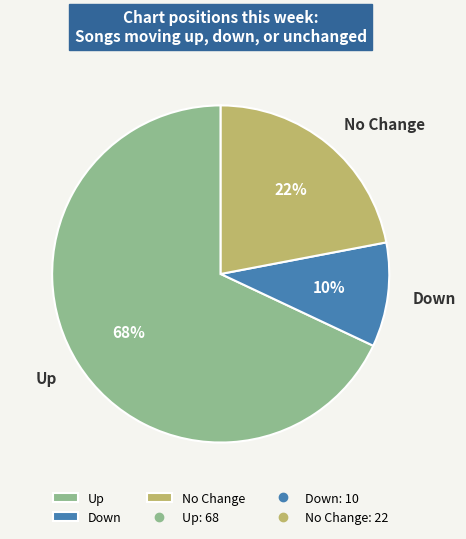

To the nearest percent, what is the average slice percentage?

33%